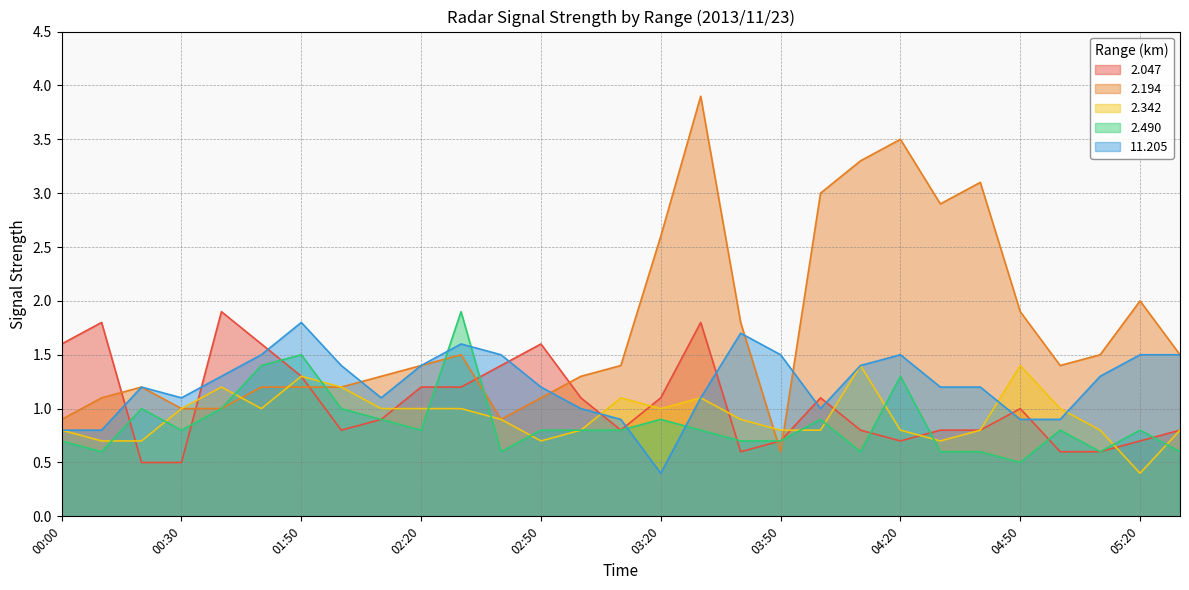

Does the chart display data point markers on the line(s)?

No